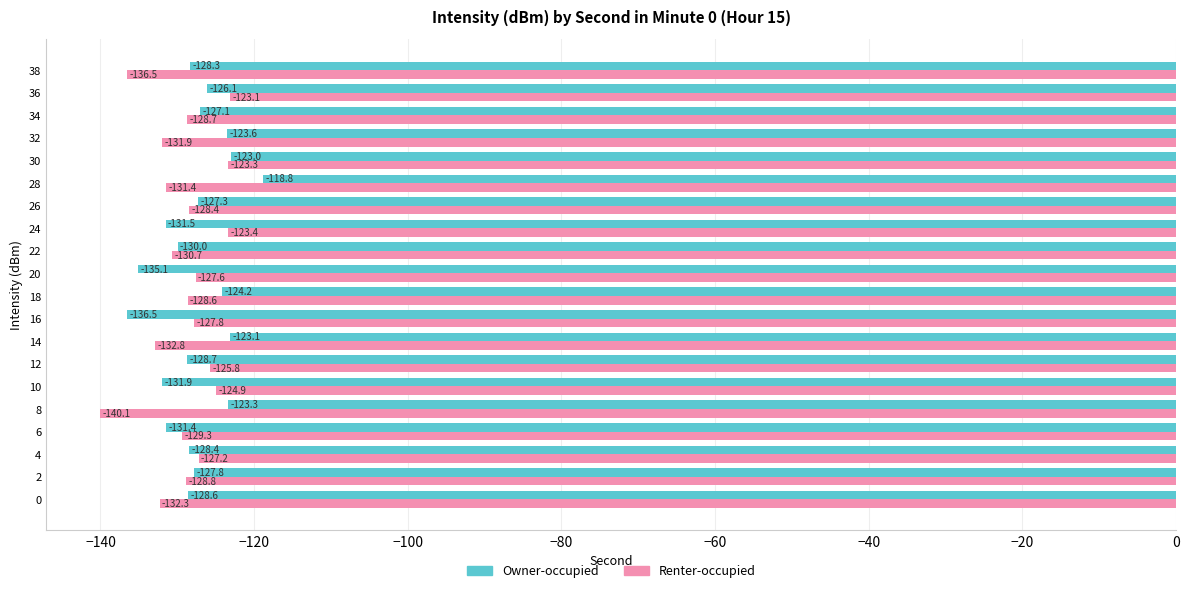

How many values in the Owner-occupied series exceed -127?

7